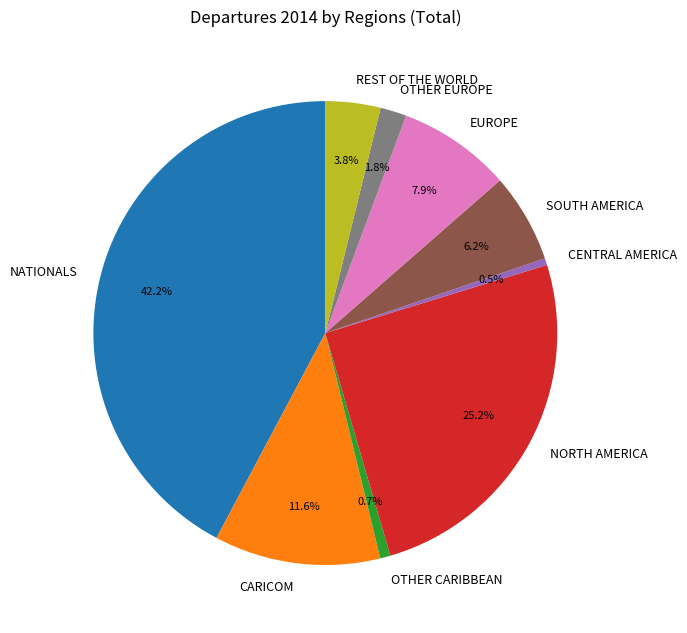

To the nearest percent, what is the difference between the SOUTH AMERICA and OTHER CARIBBEAN slice percentages?

6%